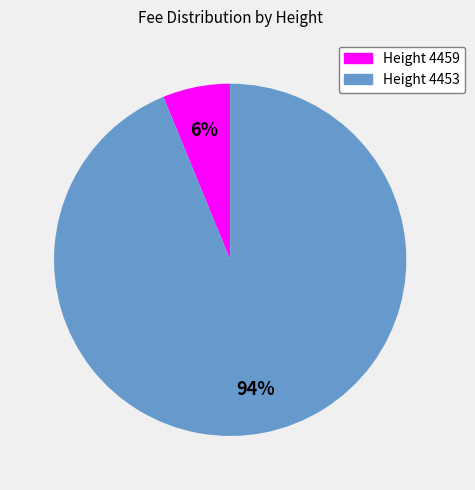

Is there any slice that represents more than half of the pie?

Yes